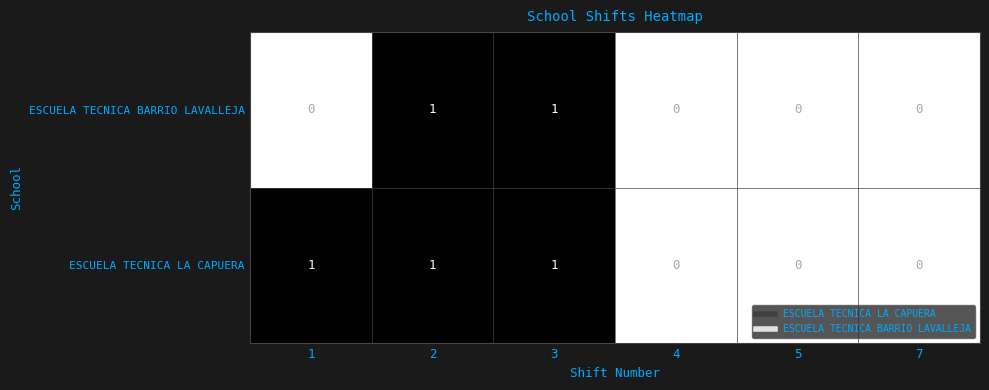

The ESCUELA TECNICA LA CAPUERA series shows 1 at 5. True or false?

False